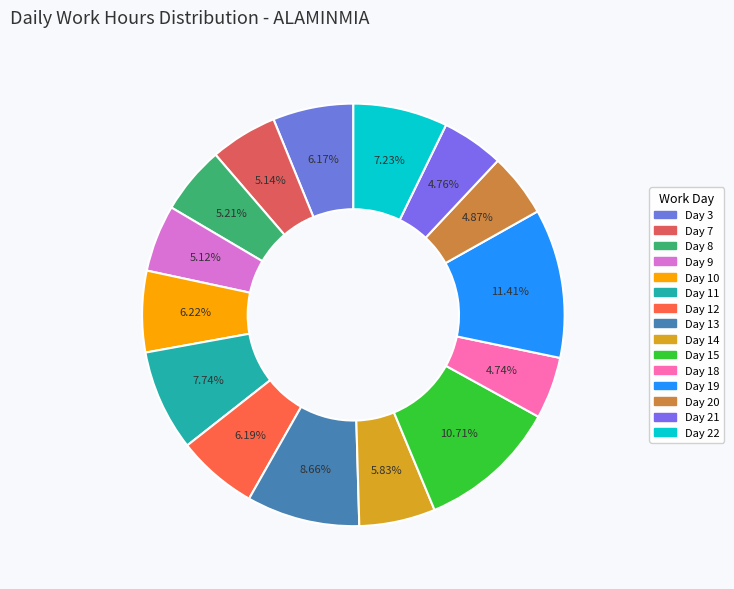

How much of the chart is everything except Day 20?

95.1%